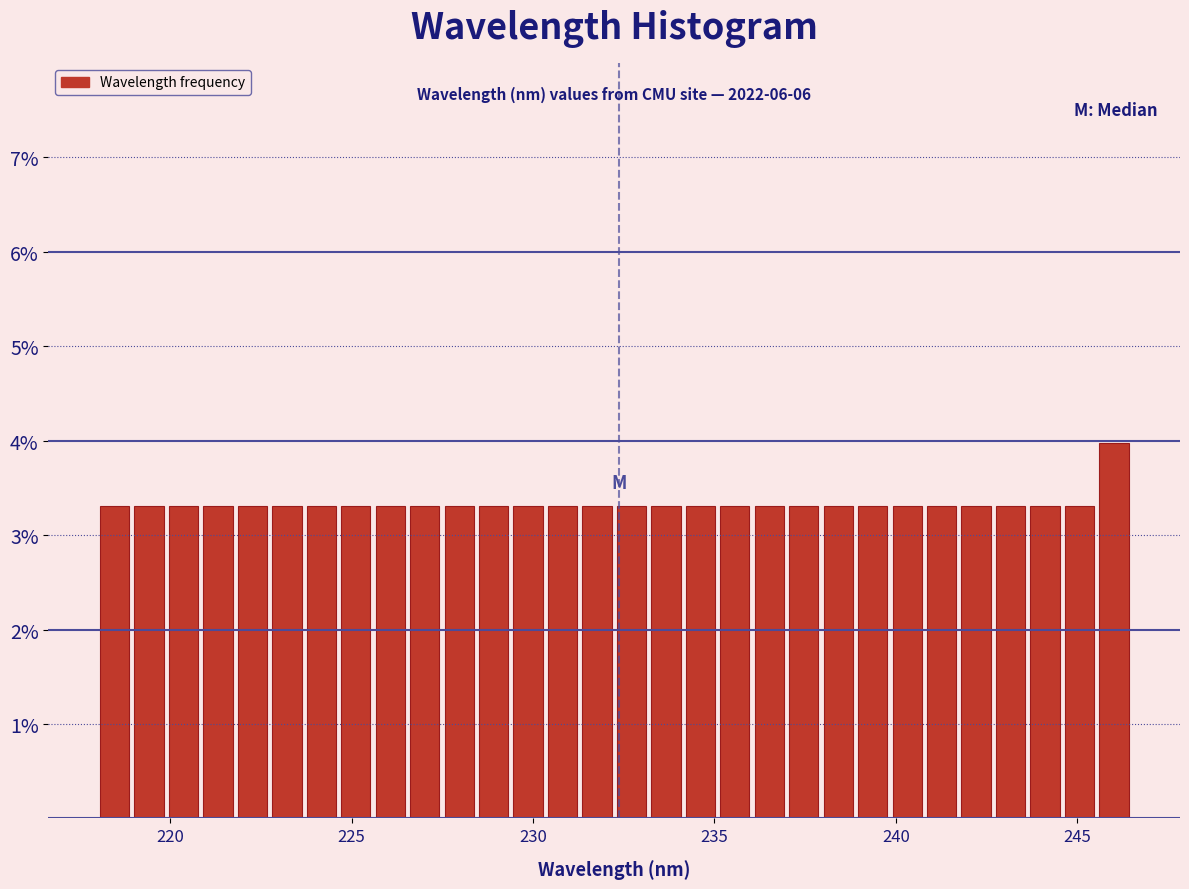

Read against the x-axis, roughly where is the centre of the tallest bar?

246.0